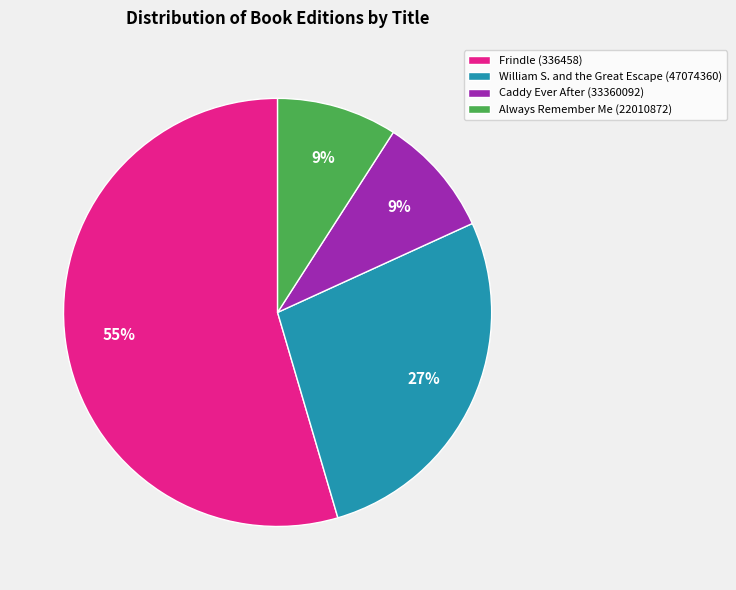

The Caddy Ever After (33360092) slice represents 1% of the pie. True or false?

False